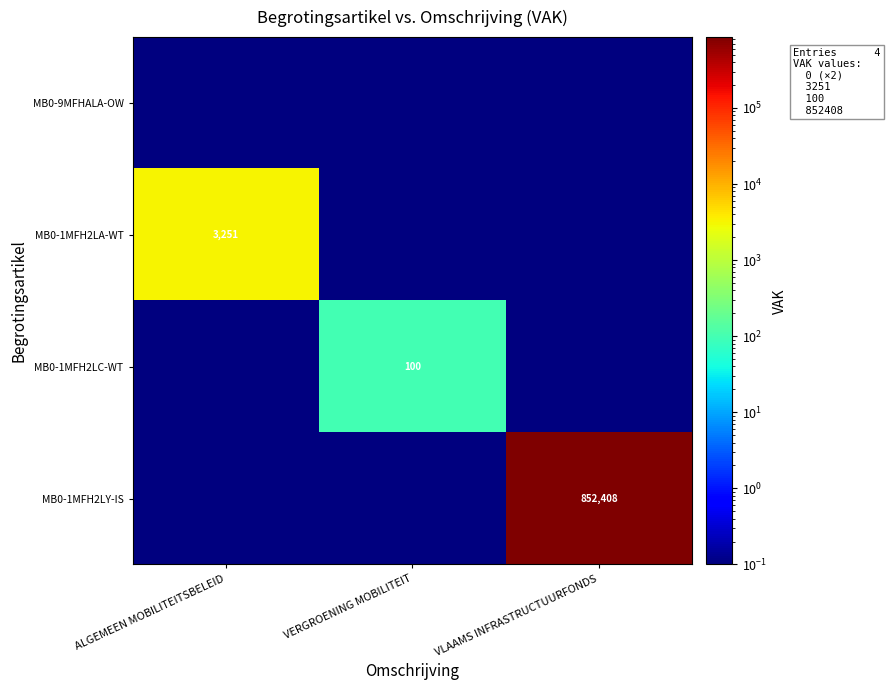

At which category is the sum across all series the highest?

VLAAMS INFRASTRUCTUURFONDS